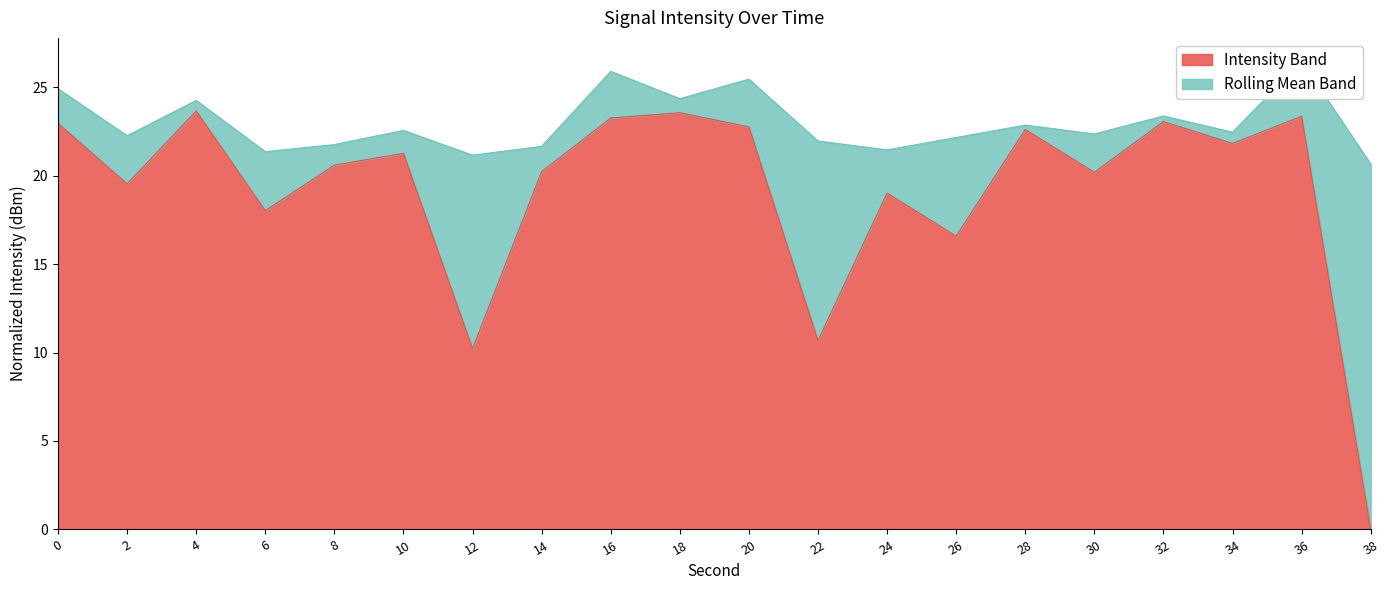

The value of Intensity Band at 16 is 33.7. True or false?

False